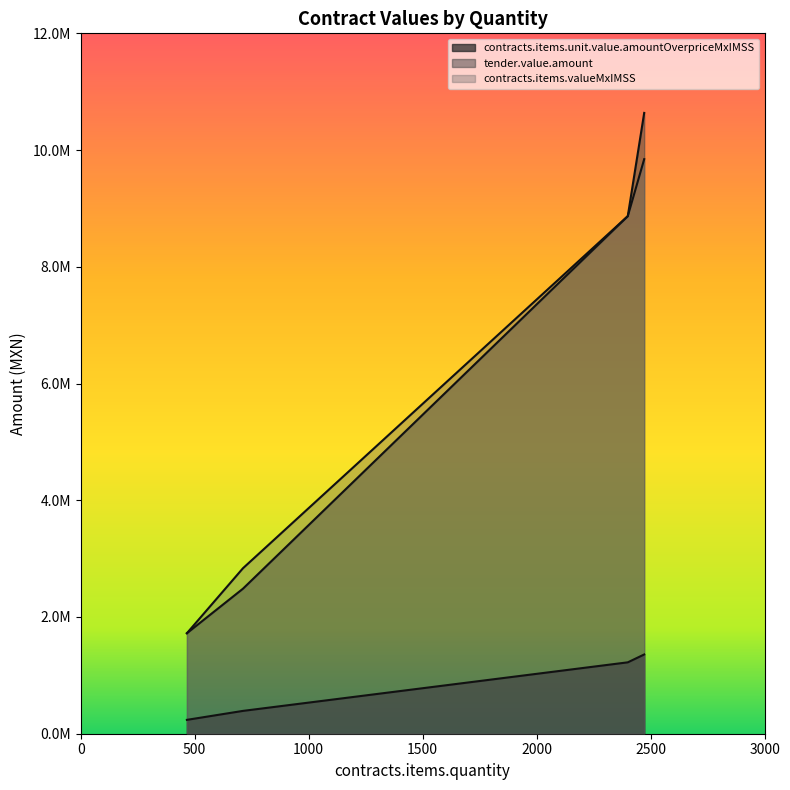

Reading left to right, transcribe all the data shown in this chart.

contracts.items.unit.value.amountOverpriceMxIMSS: 237494.5	391082.8	1223147.4	1357804.4
tender.value.amount: 1721835.0	2835350.3	8867819.5	9844081.5
contracts.items.valueMxIMSS: 1721835.0	2484913.8	8867819.5	10636545.9